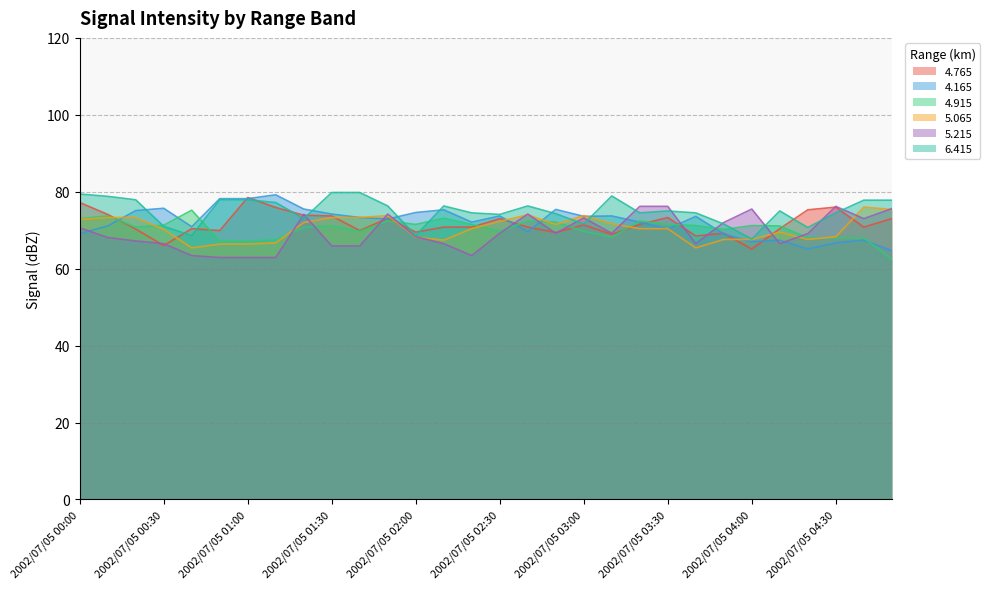

What is the approximate value of   5.215 at 2002/07/05 02:00?

68.3